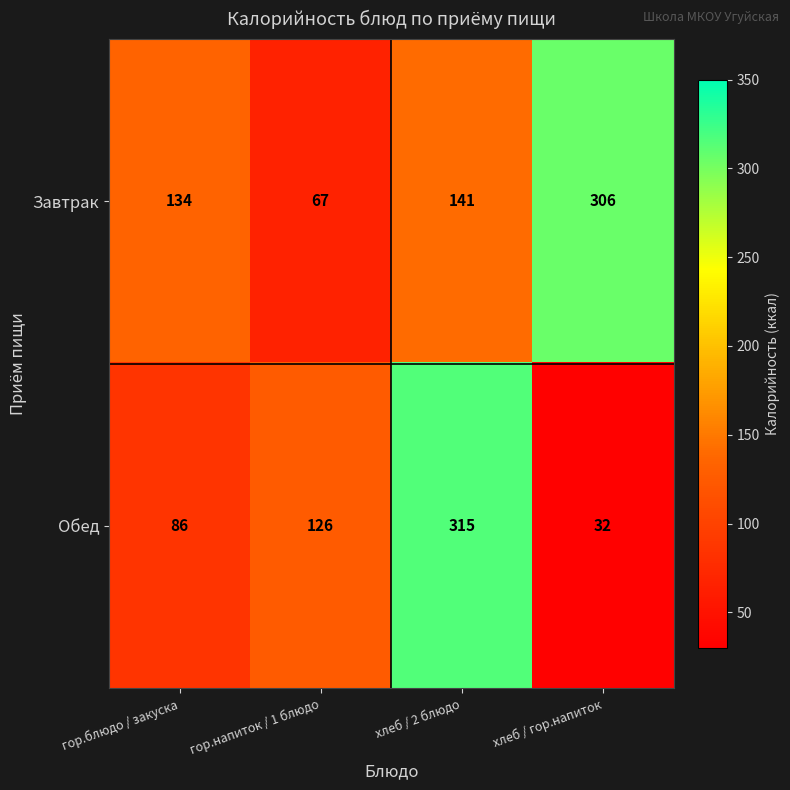

Which series has the largest range (max minus min)?

Обед